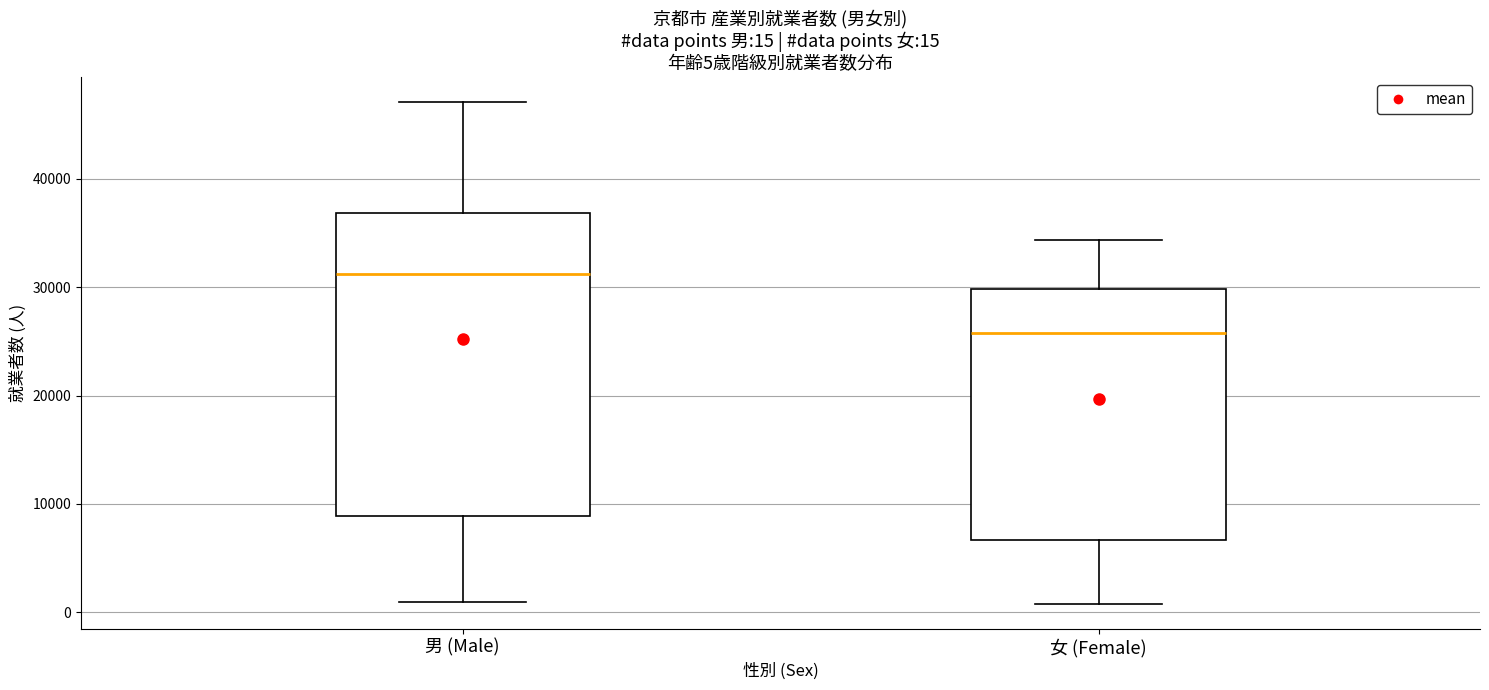

Which box is the tallest, from its lower edge to its upper edge?

男 (Male)